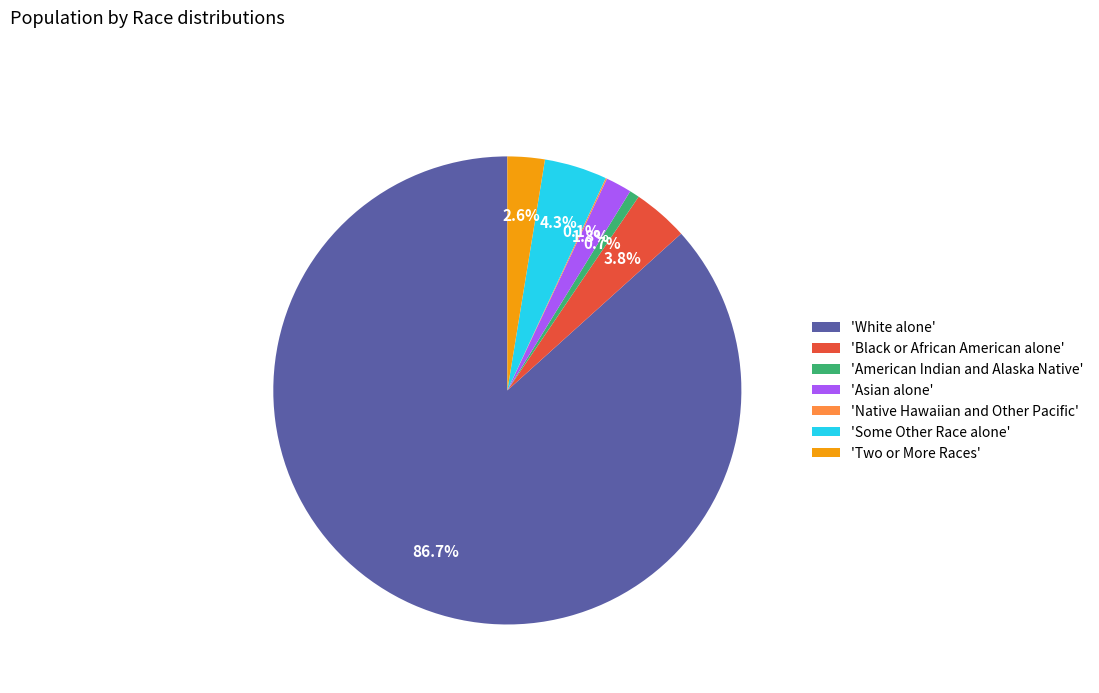

Which category has the biggest portion of the pie?

'White alone'